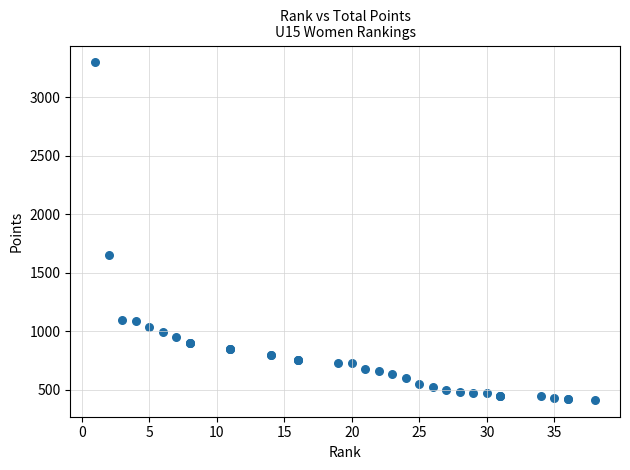

What Y value in the scatter plot is closest to 1856?

1650